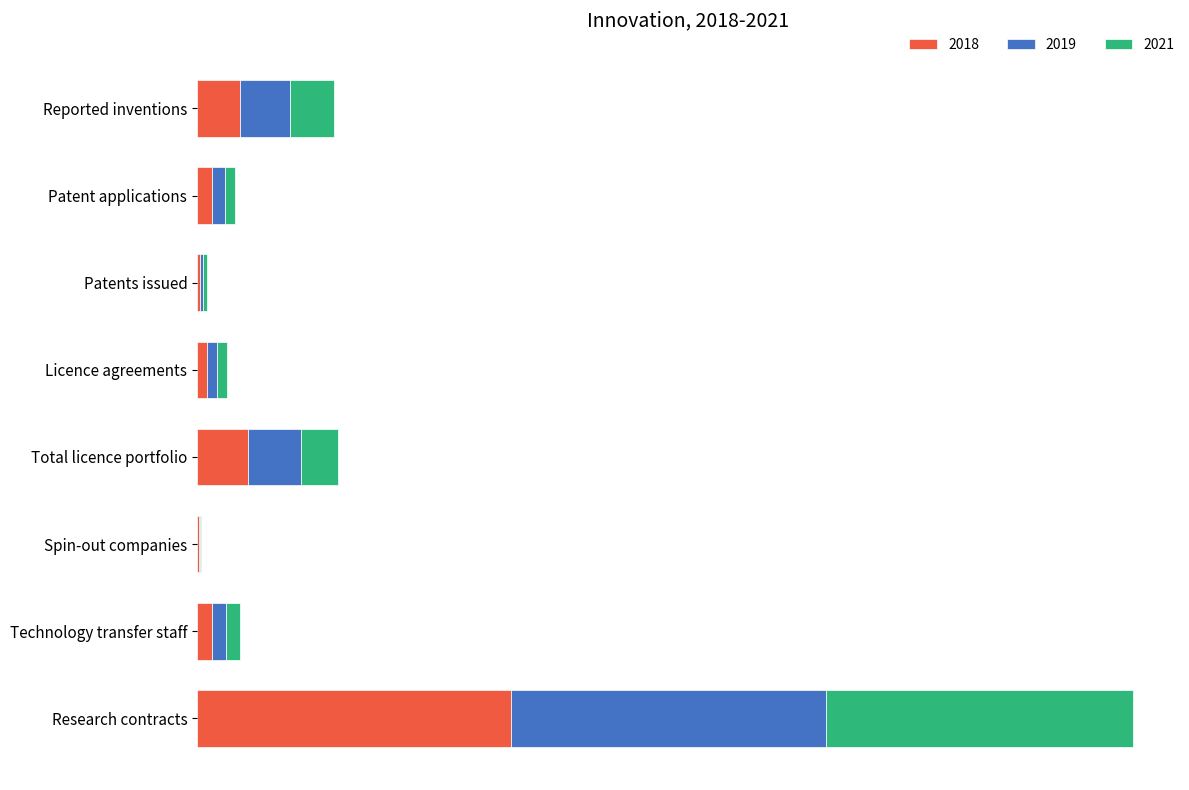

What are all the series names shown in the legend?

2018, 2019, 2021